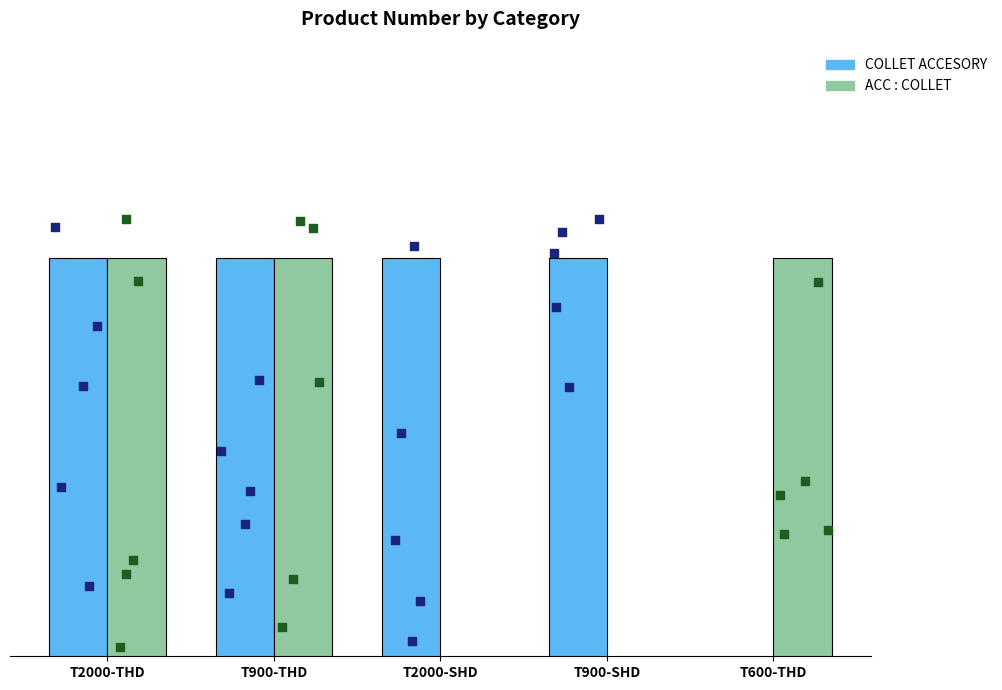

Which series has the widest spread of Y values?

ACC : COLLET